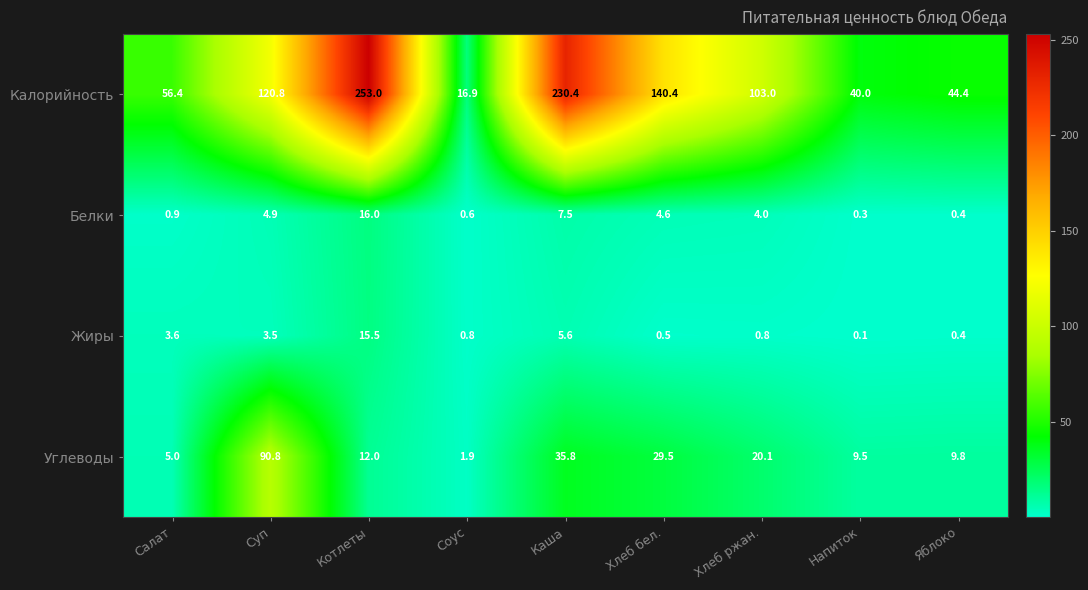

What is the spread (max minus min) of values at Соус?

16.3